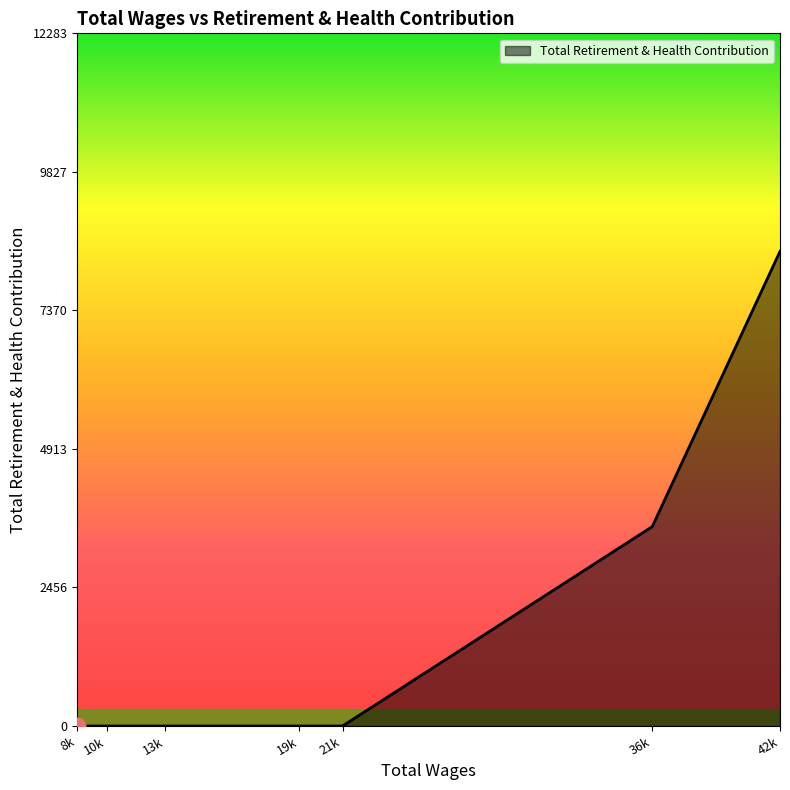

What is the difference between the second highest and minimum values?

3536